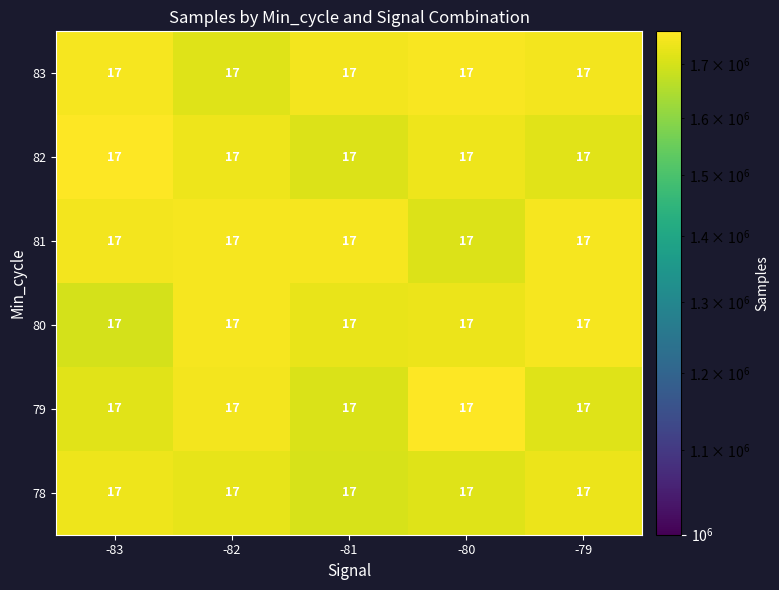

Reading left to right, transcribe all the data shown in this chart.

78: -83=17	-82=17	-81=17	-80=17	-79=17
79: -83=17	-82=17	-81=17	-80=17	-79=17
80: -83=17	-82=17	-81=17	-80=17	-79=17
81: -83=17	-82=17	-81=17	-80=17	-79=17
82: -83=17	-82=17	-81=17	-80=17	-79=17
83: -83=17	-82=17	-81=17	-80=17	-79=17